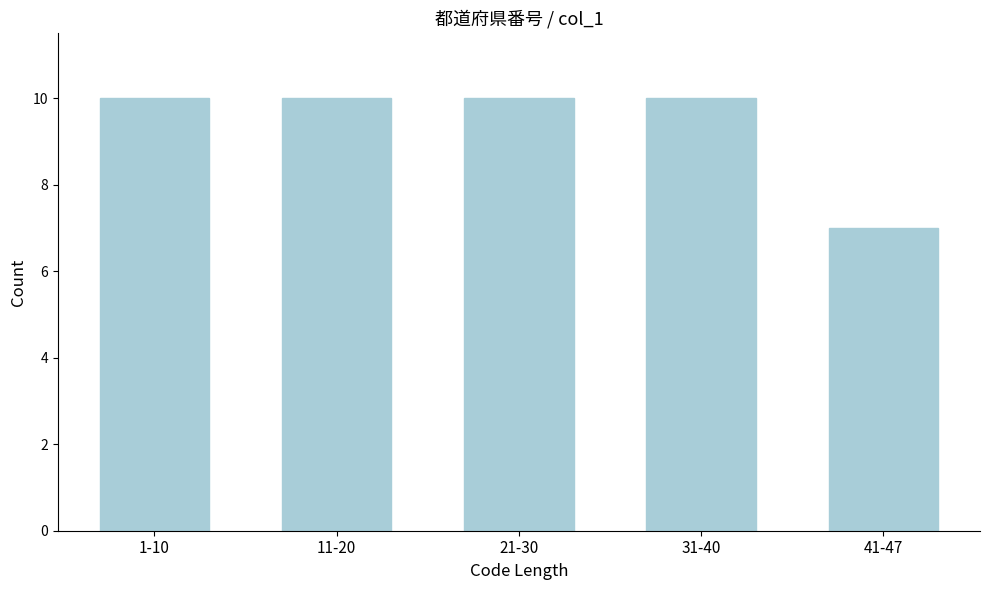

Reading left to right, transcribe all the data shown in this chart.

1-10=10	11-20=10	21-30=10	31-40=10	41-47=7